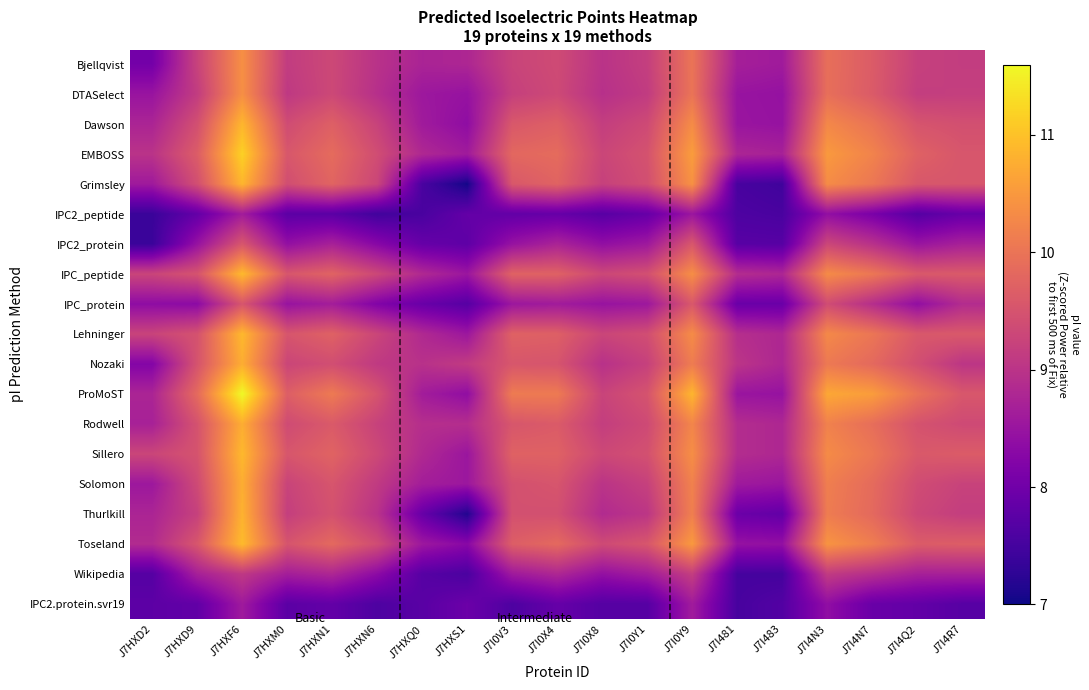

Reading left to right, list all the values displayed in this chart.

Bjellqvist: J7HXD2=8.0	J7HXD9=9.2	J7HXF6=10.4	J7HXM0=9.1	J7HXN1=9.3	J7HXN6=9.0	J7HXQ0=8.7	J7HXS1=8.8	J7I0V3=9.3	J7I0X4=9.4	J7I0X8=9.0	J7I0Y1=9.2	J7I0Y9=10.0	J7I481=8.7	J7I483=8.6	J7I4N3=9.9	J7I4N7=9.6	J7I4Q2=9.2	J7I4R7=9.2
DTASelect: J7HXD2=8.5	J7HXD9=9.1	J7HXF6=10.4	J7HXM0=9.1	J7HXN1=9.3	J7HXN6=8.9	J7HXQ0=8.6	J7HXS1=8.5	J7I0V3=9.2	J7I0X4=9.3	J7I0X8=8.9	J7I0Y1=9.1	J7I0Y9=10.0	J7I481=8.5	J7I483=8.4	J7I4N3=9.9	J7I4N7=9.6	J7I4Q2=9.2	J7I4R7=9.2
Dawson: J7HXD2=8.8	J7HXD9=9.4	J7HXF6=10.9	J7HXM0=9.4	J7HXN1=9.7	J7HXN6=9.2	J7HXQ0=8.6	J7HXS1=8.4	J7I0V3=9.6	J7I0X4=9.7	J7I0X8=9.2	J7I0Y1=9.4	J7I0Y9=10.3	J7I481=8.5	J7I483=8.5	J7I4N3=10.3	J7I4N7=10.0	J7I4Q2=9.5	J7I4R7=9.4
EMBOSS: J7HXD2=9.0	J7HXD9=9.6	J7HXF6=11.2	J7HXM0=9.6	J7HXN1=9.9	J7HXN6=9.4	J7HXQ0=8.8	J7HXS1=8.6	J7I0V3=9.8	J7I0X4=9.9	J7I0X8=9.3	J7I0Y1=9.5	J7I0Y9=10.6	J7I481=8.8	J7I483=8.7	J7I4N3=10.5	J7I4N7=10.2	J7I4Q2=9.7	J7I4R7=9.5
Grimsley: J7HXD2=8.6	J7HXD9=9.4	J7HXF6=10.9	J7HXM0=9.4	J7HXN1=9.8	J7HXN6=9.3	J7HXQ0=7.6	J7HXS1=7.0	J7I0V3=9.6	J7I0X4=9.8	J7I0X8=9.2	J7I0Y1=9.4	J7I0Y9=10.4	J7I481=7.5	J7I483=7.5	J7I4N3=10.3	J7I4N7=10.0	J7I4Q2=9.6	J7I4R7=9.5
IPC2_peptide: J7HXD2=7.4	J7HXD9=7.8	J7HXF6=8.6	J7HXM0=7.8	J7HXN1=7.7	J7HXN6=7.5	J7HXQ0=7.6	J7HXS1=7.8	J7I0V3=7.8	J7I0X4=7.9	J7I0X8=7.7	J7I0Y1=7.9	J7I0Y9=8.5	J7I481=7.6	J7I483=7.6	J7I4N3=8.4	J7I4N7=8.1	J7I4Q2=7.7	J7I4R7=7.9
IPC2_protein: J7HXD2=7.4	J7HXD9=8.5	J7HXF6=9.5	J7HXM0=8.4	J7HXN1=8.7	J7HXN6=8.3	J7HXQ0=7.9	J7HXS1=7.8	J7I0V3=8.5	J7I0X4=8.7	J7I0X8=8.4	J7I0Y1=8.6	J7I0Y9=9.6	J7I481=7.7	J7I483=7.7	J7I4N3=9.3	J7I4N7=9.0	J7I4Q2=8.5	J7I4R7=8.7
IPC_peptide: J7HXD2=9.3	J7HXD9=9.5	J7HXF6=10.9	J7HXM0=9.5	J7HXN1=9.8	J7HXN6=9.3	J7HXQ0=8.8	J7HXS1=8.5	J7I0V3=9.7	J7I0X4=9.7	J7I0X8=9.3	J7I0Y1=9.4	J7I0Y9=10.4	J7I481=8.9	J7I483=8.8	J7I4N3=10.3	J7I4N7=10.0	J7I4Q2=9.6	J7I4R7=9.6
IPC_protein: J7HXD2=8.4	J7HXD9=8.3	J7HXF6=9.5	J7HXM0=8.5	J7HXN1=8.6	J7HXN6=8.2	J7HXQ0=7.9	J7HXS1=7.7	J7I0V3=8.5	J7I0X4=8.6	J7I0X8=8.5	J7I0Y1=8.6	J7I0Y9=9.6	J7I481=7.9	J7I483=7.9	J7I4N3=9.4	J7I4N7=8.9	J7I4Q2=8.4	J7I4R7=8.9
Lehninger: J7HXD2=9.3	J7HXD9=9.5	J7HXF6=10.9	J7HXM0=9.5	J7HXN1=9.7	J7HXN6=9.3	J7HXQ0=8.8	J7HXS1=8.5	J7I0V3=9.7	J7I0X4=9.7	J7I0X8=9.3	J7I0Y1=9.4	J7I0Y9=10.3	J7I481=8.9	J7I483=8.8	J7I4N3=10.3	J7I4N7=10.0	J7I4Q2=9.6	J7I4R7=9.6
Nozaki: J7HXD2=8.2	J7HXD9=9.5	J7HXF6=10.8	J7HXM0=9.3	J7HXN1=9.4	J7HXN6=9.1	J7HXQ0=9.0	J7HXS1=9.1	J7I0V3=9.5	J7I0X4=9.5	J7I0X8=9.0	J7I0Y1=9.2	J7I0Y9=10.1	J7I481=9.0	J7I483=8.8	J7I4N3=10.1	J7I4N7=9.8	J7I4Q2=9.4	J7I4R7=9.0
ProMoST: J7HXD2=8.8	J7HXD9=9.9	J7HXF6=11.6	J7HXM0=9.7	J7HXN1=10.1	J7HXN6=9.5	J7HXQ0=8.6	J7HXS1=8.4	J7I0V3=10.1	J7I0X4=10.1	J7I0X8=9.3	J7I0Y1=9.5	J7I0Y9=10.9	J7I481=8.5	J7I483=8.5	J7I4N3=10.7	J7I4N7=10.6	J7I4Q2=10.0	J7I4R7=9.6
Rodwell: J7HXD2=8.7	J7HXD9=9.5	J7HXF6=10.8	J7HXM0=9.4	J7HXN1=9.6	J7HXN6=9.2	J7HXQ0=8.9	J7HXS1=8.9	J7I0V3=9.5	J7I0X4=9.6	J7I0X8=9.2	J7I0Y1=9.4	J7I0Y9=10.2	J7I481=8.9	J7I483=8.8	J7I4N3=10.2	J7I4N7=9.9	J7I4Q2=9.5	J7I4R7=9.4
Sillero: J7HXD2=9.3	J7HXD9=9.5	J7HXF6=10.9	J7HXM0=9.5	J7HXN1=9.8	J7HXN6=9.3	J7HXQ0=8.8	J7HXS1=8.5	J7I0V3=9.7	J7I0X4=9.7	J7I0X8=9.3	J7I0Y1=9.5	J7I0Y9=10.4	J7I481=8.9	J7I483=8.8	J7I4N3=10.3	J7I4N7=10.0	J7I4Q2=9.6	J7I4R7=9.6
Solomon: J7HXD2=8.6	J7HXD9=9.4	J7HXF6=10.8	J7HXM0=9.3	J7HXN1=9.5	J7HXN6=9.1	J7HXQ0=8.6	J7HXS1=8.5	J7I0V3=9.5	J7I0X4=9.5	J7I0X8=9.0	J7I0Y1=9.2	J7I0Y9=10.2	J7I481=8.6	J7I483=8.5	J7I4N3=10.1	J7I4N7=9.9	J7I4Q2=9.4	J7I4R7=9.2
Thurlkill: J7HXD2=8.8	J7HXD9=9.2	J7HXF6=10.8	J7HXM0=9.2	J7HXN1=9.5	J7HXN6=9.0	J7HXQ0=7.9	J7HXS1=7.2	J7I0V3=9.5	J7I0X4=9.4	J7I0X8=8.9	J7I0Y1=9.0	J7I0Y9=10.2	J7I481=7.9	J7I483=7.8	J7I4N3=10.1	J7I4N7=9.8	J7I4Q2=9.3	J7I4R7=9.2
Toseland: J7HXD2=8.9	J7HXD9=9.5	J7HXF6=10.9	J7HXM0=9.5	J7HXN1=9.8	J7HXN6=9.4	J7HXQ0=8.6	J7HXS1=8.3	J7I0V3=9.7	J7I0X4=9.8	J7I0X8=9.4	J7I0Y1=9.5	J7I0Y9=10.5	J7I481=8.4	J7I483=8.4	J7I4N3=10.4	J7I4N7=10.1	J7I4Q2=9.6	J7I4R7=9.7
Wikipedia: J7HXD2=7.7	J7HXD9=8.7	J7HXF6=9.1	J7HXM0=8.6	J7HXN1=8.8	J7HXN6=8.3	J7HXQ0=7.7	J7HXS1=7.6	J7I0V3=8.6	J7I0X4=8.8	J7I0X8=8.4	J7I0Y1=8.6	J7I0Y9=9.2	J7I481=7.5	J7I483=7.5	J7I4N3=9.1	J7I4N7=8.9	J7I4Q2=8.7	J7I4R7=8.7
IPC2.protein.svr19: J7HXD2=7.8	J7HXD9=7.8	J7HXF6=8.6	J7HXM0=7.8	J7HXN1=7.8	J7HXN6=7.6	J7HXQ0=7.7	J7HXS1=7.9	J7I0V3=7.6	J7I0X4=7.9	J7I0X8=7.7	J7I0Y1=7.7	J7I0Y9=8.6	J7I481=7.5	J7I483=7.7	J7I4N3=8.4	J7I4N7=7.9	J7I4Q2=7.8	J7I4R7=7.7